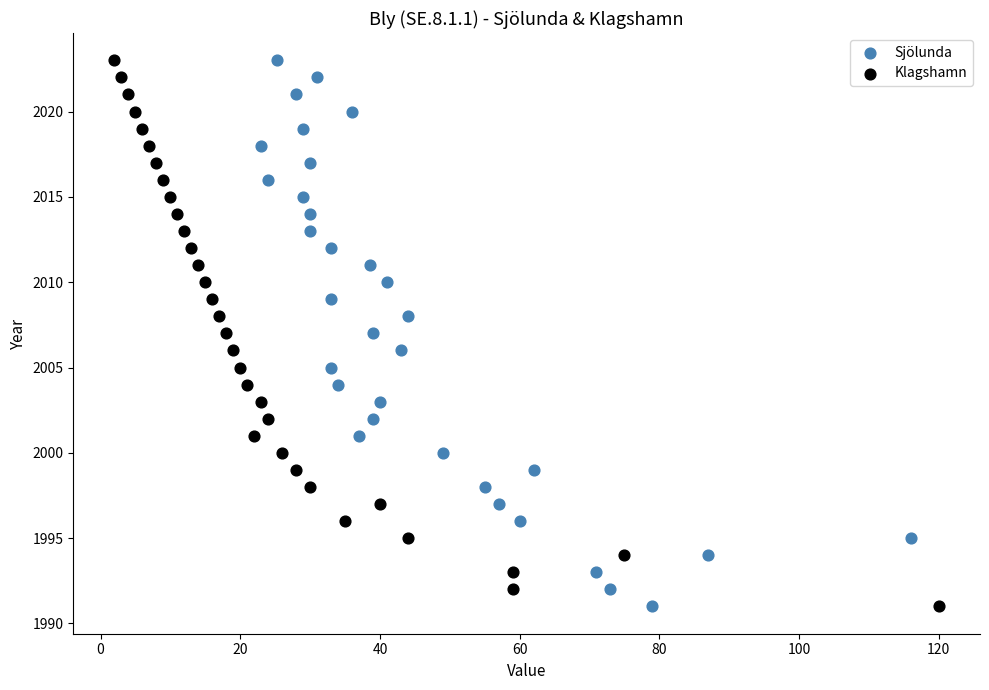

What are all the series names shown in the legend?

Sjölunda, Klagshamn